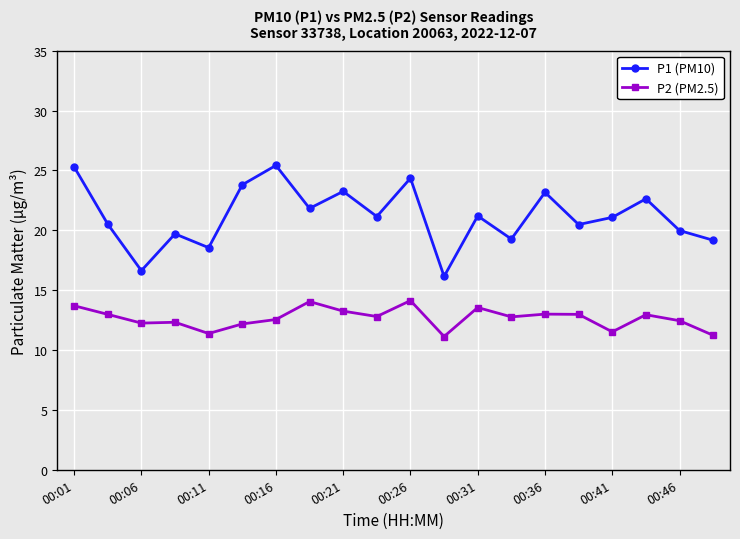

In P1 (PM10), how many points are higher than both neighbors (excluding endpoints)?

7